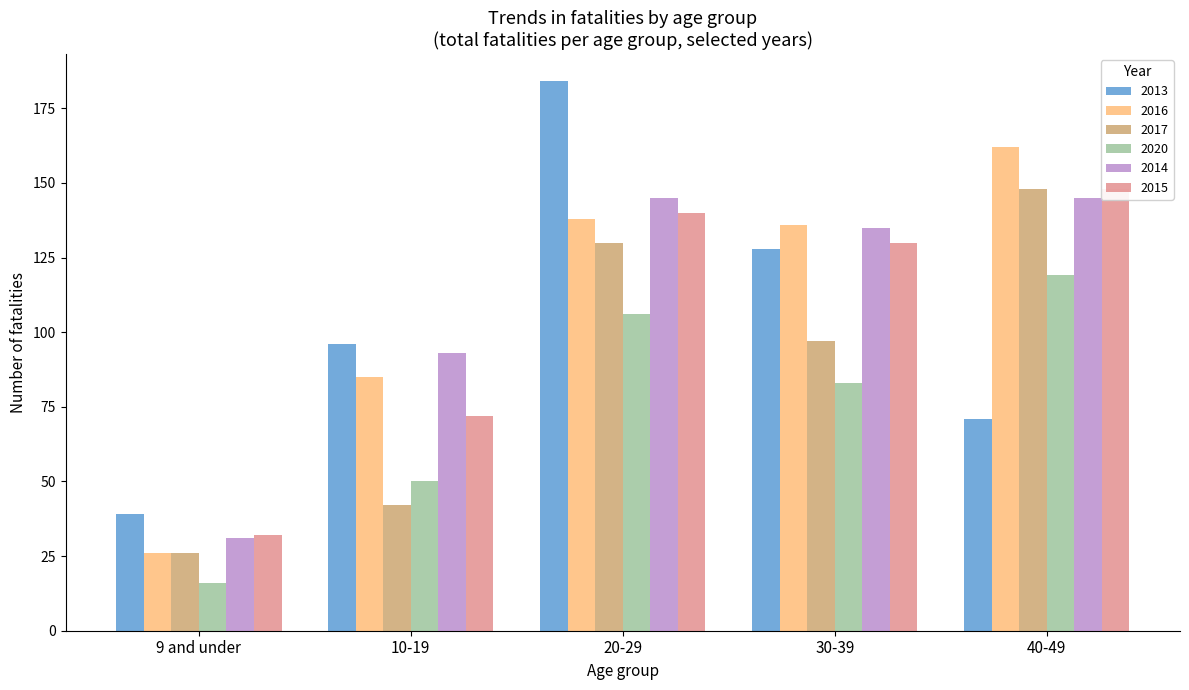

What is the maximum value shown in the chart?

184